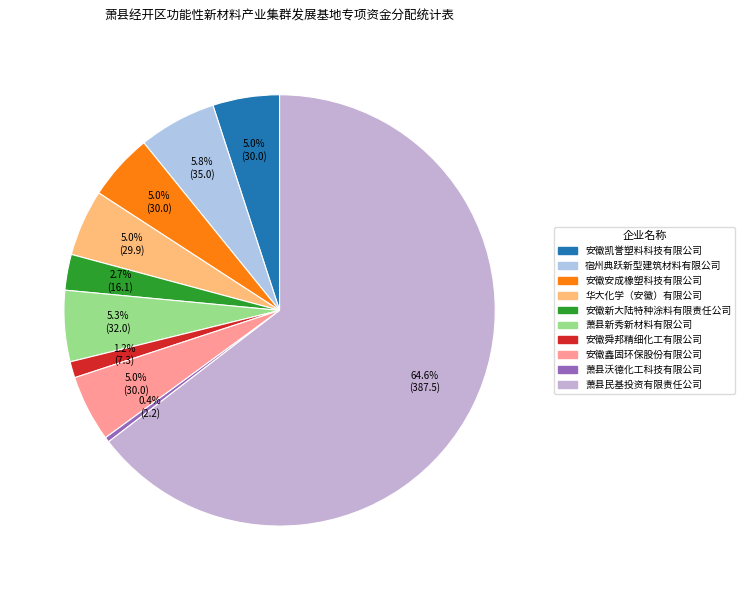

What is the majority slice?

萧县民基投资有限责任公司